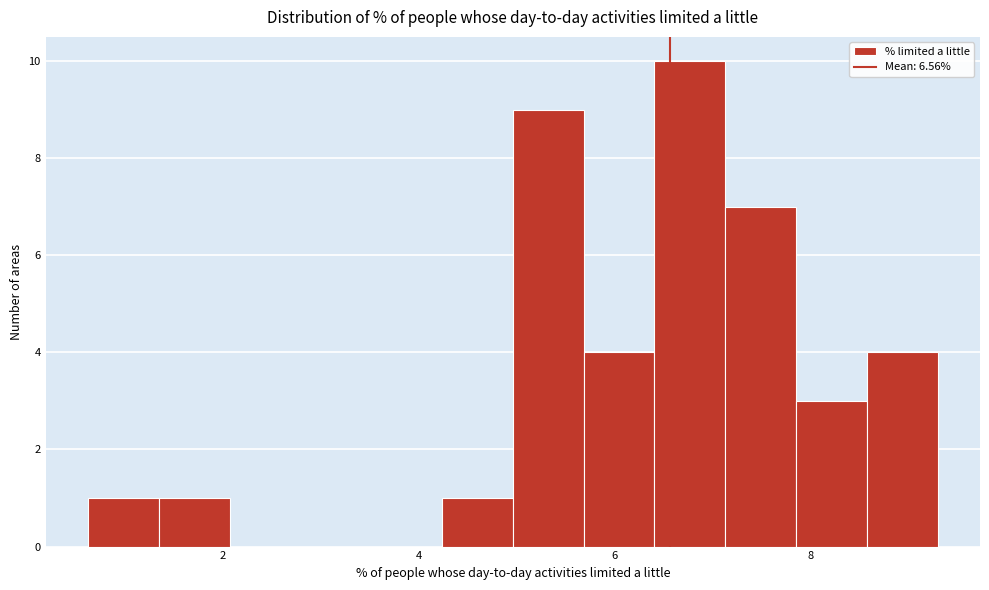

Read against the x-axis, roughly where is the centre of the tallest bar?

6.8